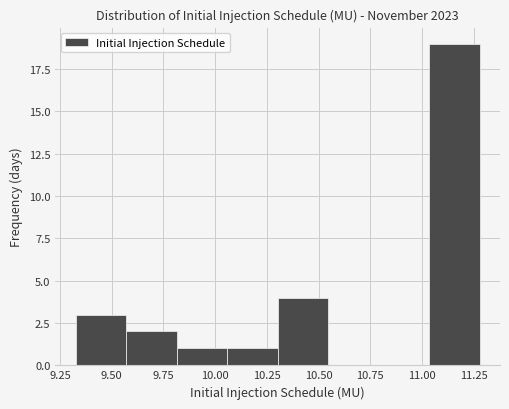

Reading left to right, transcribe this chart: for each bar, give the range it covers on the x-axis and its height. Neither the bar edges nor the heights are printed on the chart, so give them approximately, as read against the axes.

9.30 to 9.55: 3
9.55 to 9.80: 2
9.80 to 10.05: 1
10.05 to 10.30: 1
10.30 to 10.55: 4
10.55 to 10.80: 0
10.80 to 11.05: 0
11.05 to 11.30: 19